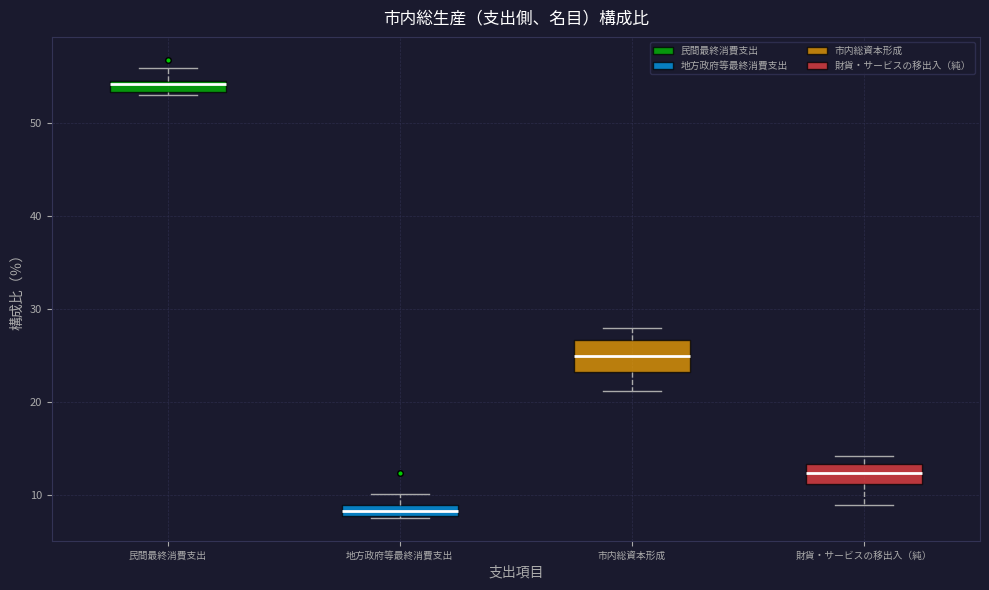

Which box is the tallest, from its lower edge to its upper edge?

市内総資本形成